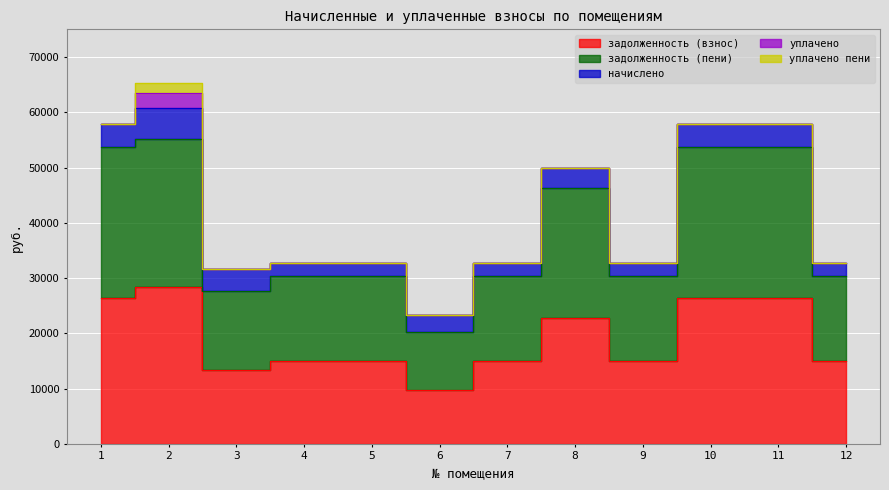

What are all the series names shown in the legend?

задолженность (взнос), начислено, уплачено, задолженность (пени), уплачено пени